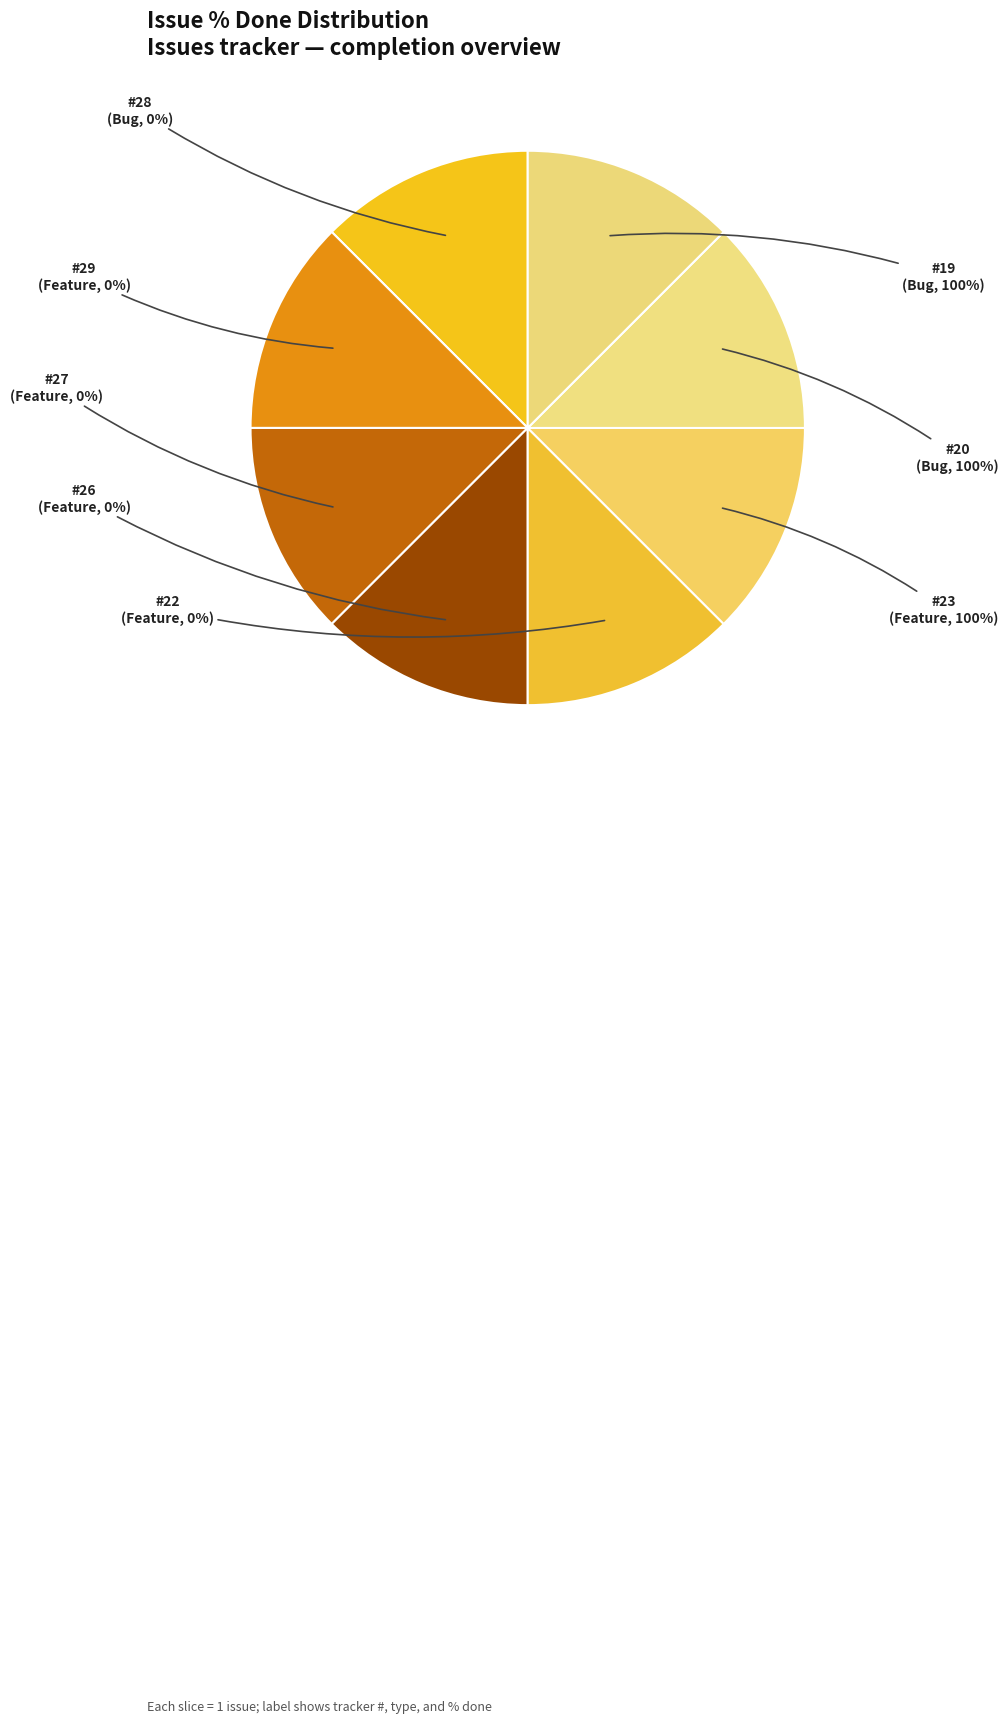

How many slices are in this pie chart?

8